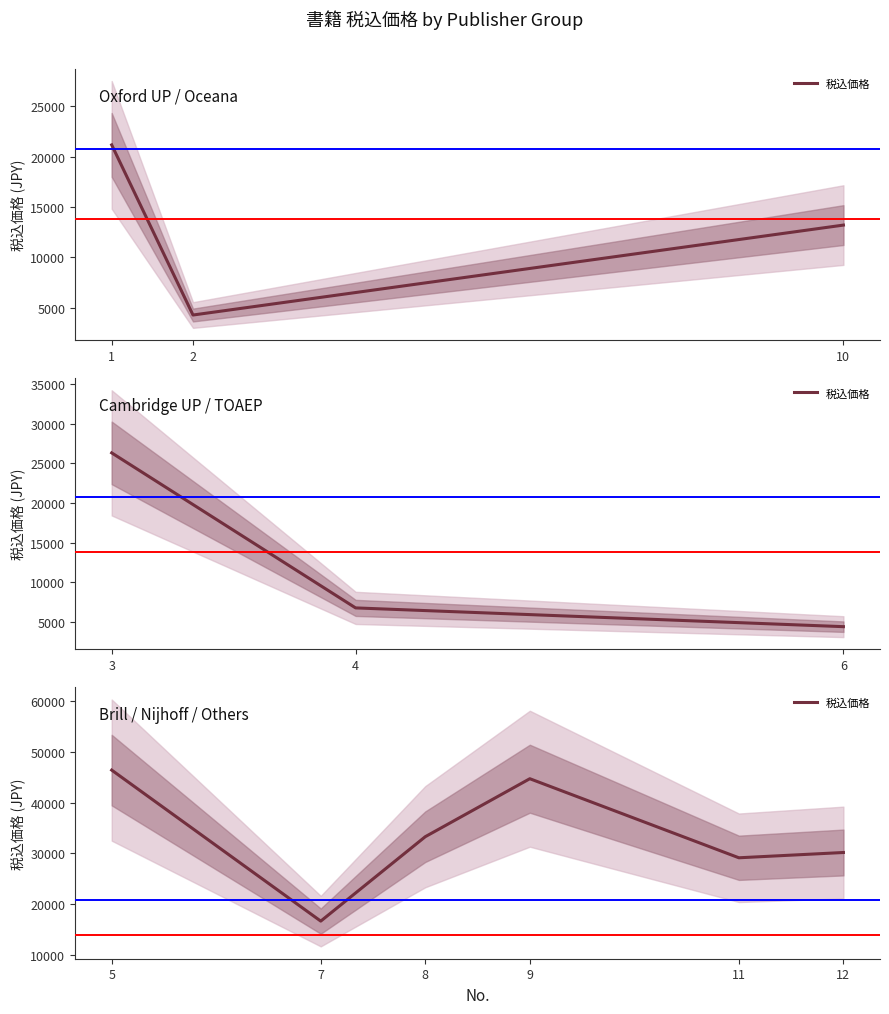

At which category does the chart reach its minimum across all series?

7